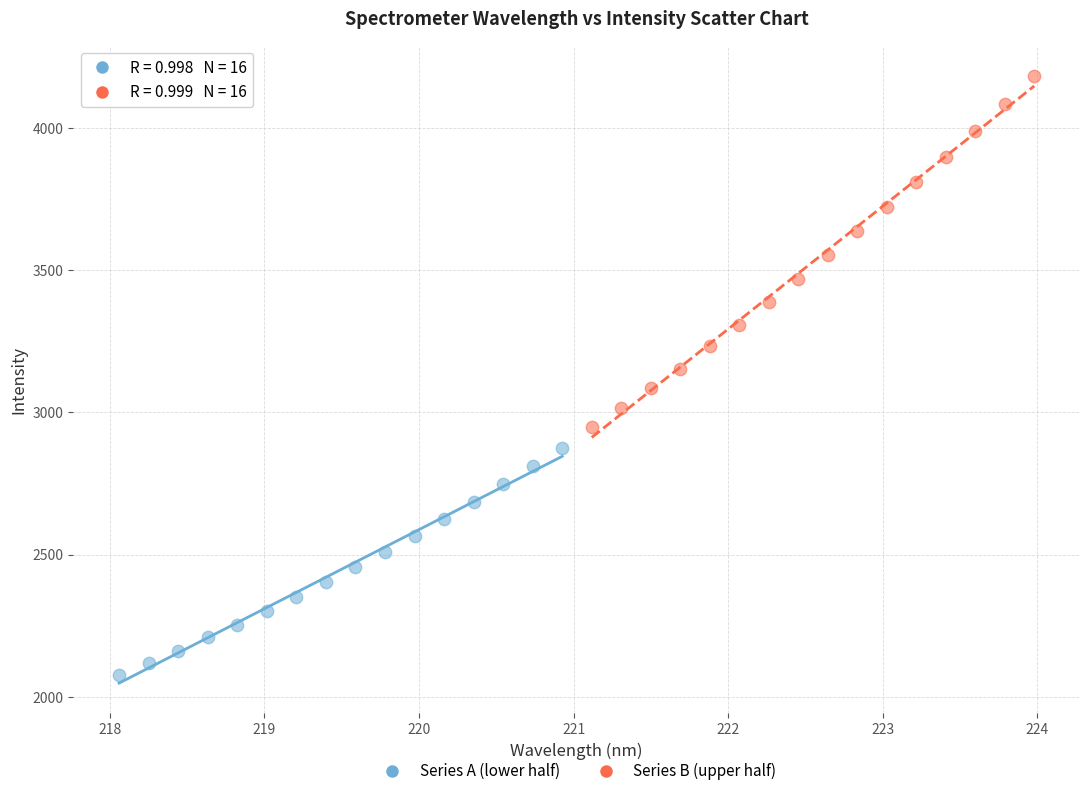

Which series contains the highest Y value?

Series B (upper half)